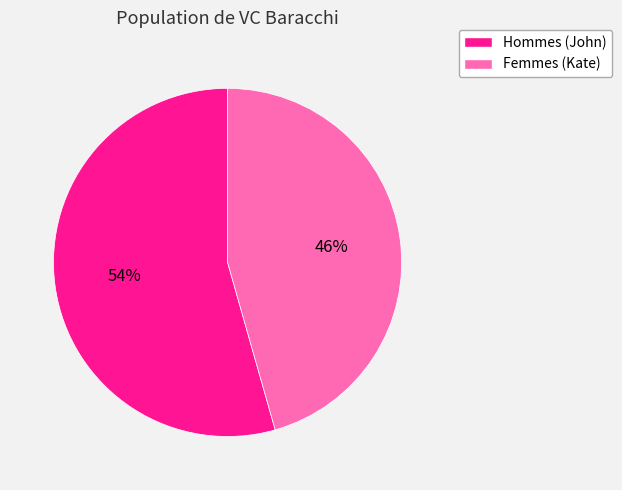

Is there any slice that represents more than half of the pie?

Yes